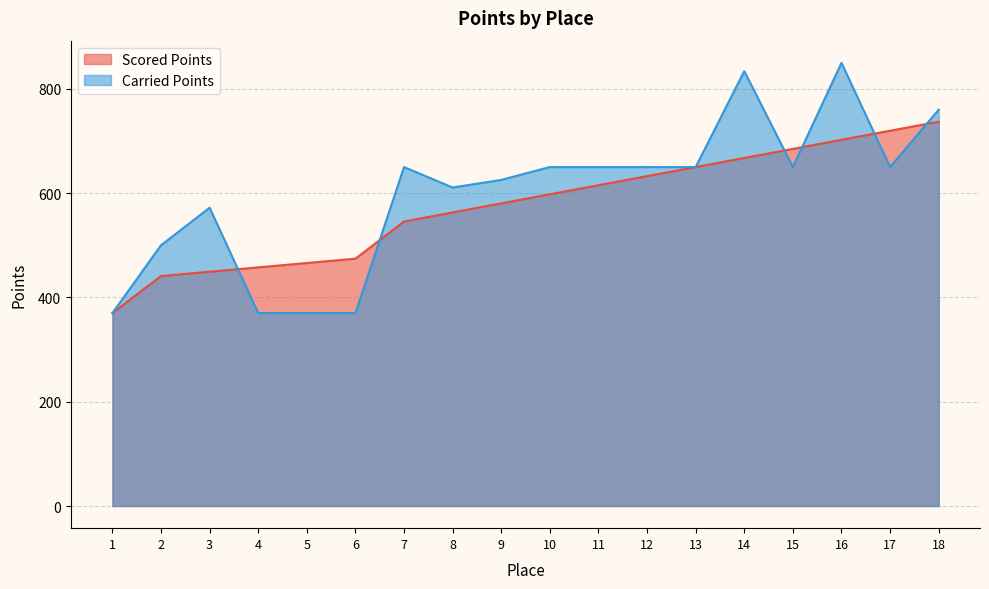

Reading left to right, extract all data points from this chart.

Scored Points: 370.0	441.0	449.3	457.6	466.0	474.3	545.5	562.9	580.4	597.8	615.2	632.6	650.0	667.4	684.8	702.2	719.6	737.1
Carried Points: 370.0	500.1	572.0	370.0	370.0	370.0	650.0	610.7	625.4	650.0	650.0	650.0	650.0	833.9	650.0	849.9	650.0	760.0